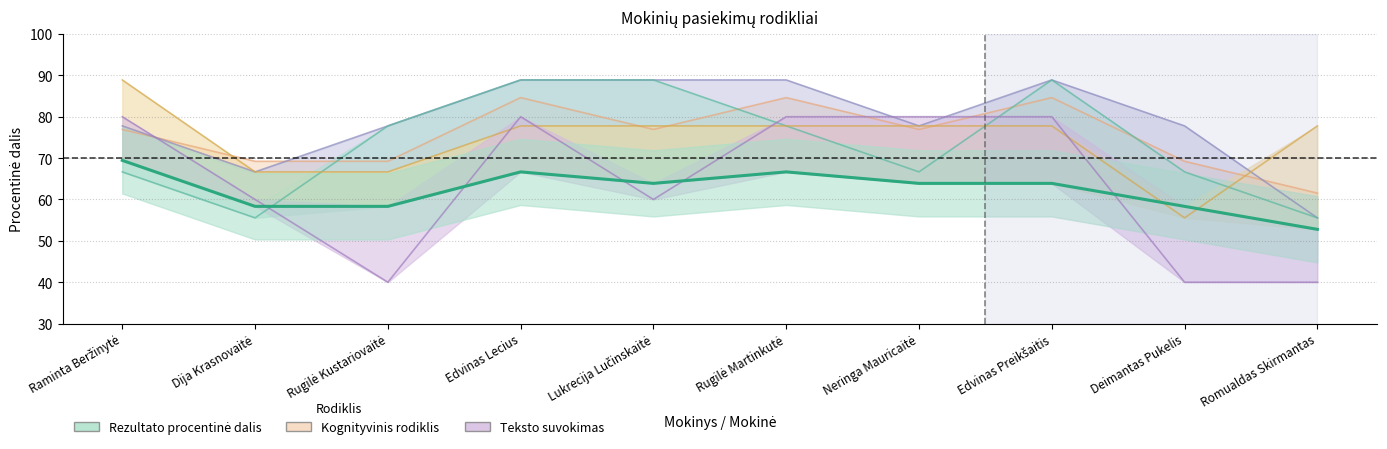

What is the difference between the maximum and minimum values?

16.7